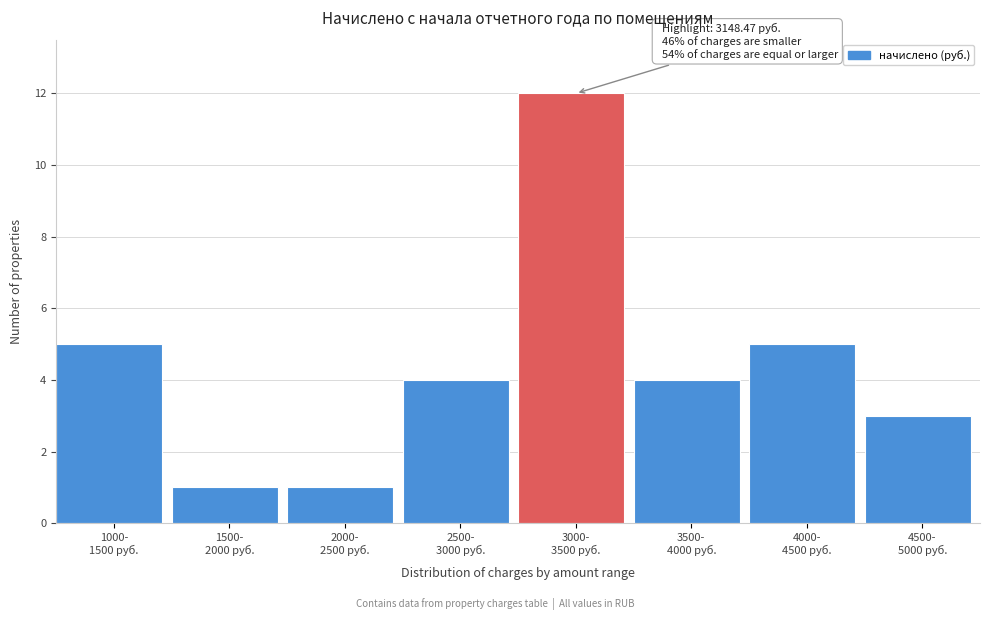

Reading left to right, what are all the values shown in this chart?

5	1	1	4	12	4	5	3